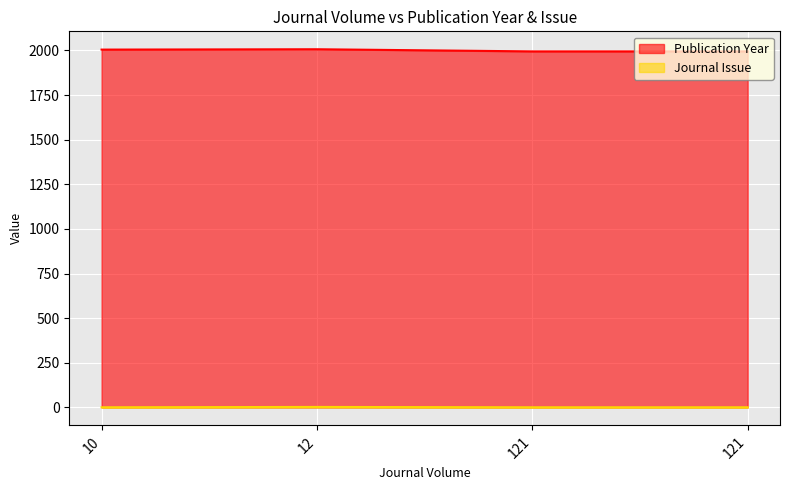

What is the ratio of the value at 12 to the value at 121?

1.0